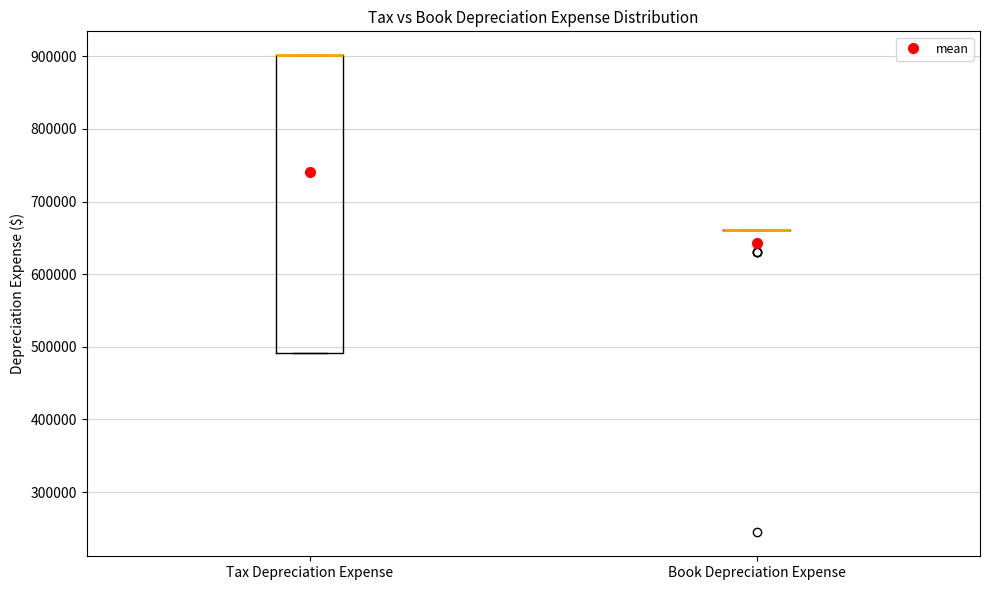

Reading left to right, transcribe this box plot: for each box, give where its median line is, the range the box spans, and where its two whiskers end, as read against the y-axis. The values are not printed on the chart, so give them approximately, as read against the axis.

Tax Depreciation Expense: median 900000 (drawn on the box's upper edge), box 490000 to 900000, whiskers 490000 to 900000
Book Depreciation Expense: box collapsed to a line at 660000, whiskers 660000 to 660000